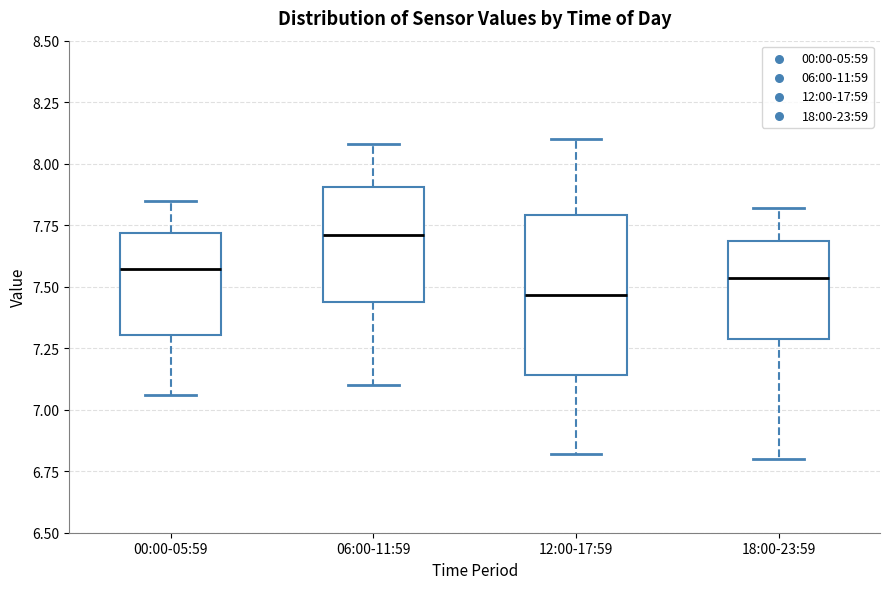

Reading left to right, read every box against the y-axis: the position of its median line, the range the box covers, and the ends of its whiskers. The values are not printed on the chart, so give them approximately, as read against the axis.

00:00-05:59: median 7.55, box 7.30 to 7.70, whiskers 7.05 to 7.85
06:00-11:59: median 7.70, box 7.45 to 7.90, whiskers 7.10 to 8.10
12:00-17:59: median 7.45, box 7.15 to 7.80, whiskers 6.80 to 8.10
18:00-23:59: median 7.55, box 7.30 to 7.70, whiskers 6.80 to 7.80